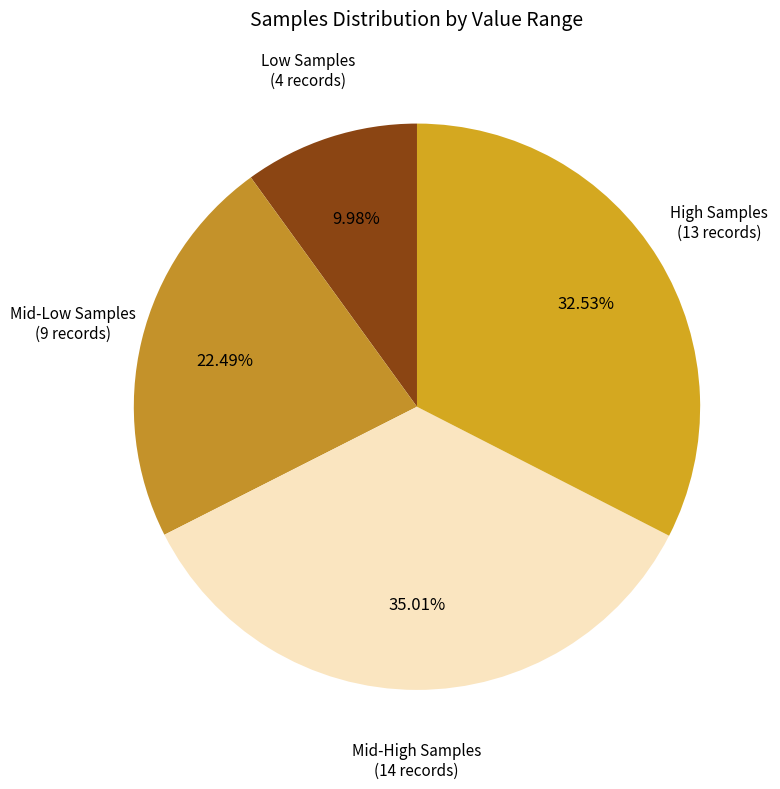

Is the sum of High Samples and Low Samples greater than half?

No